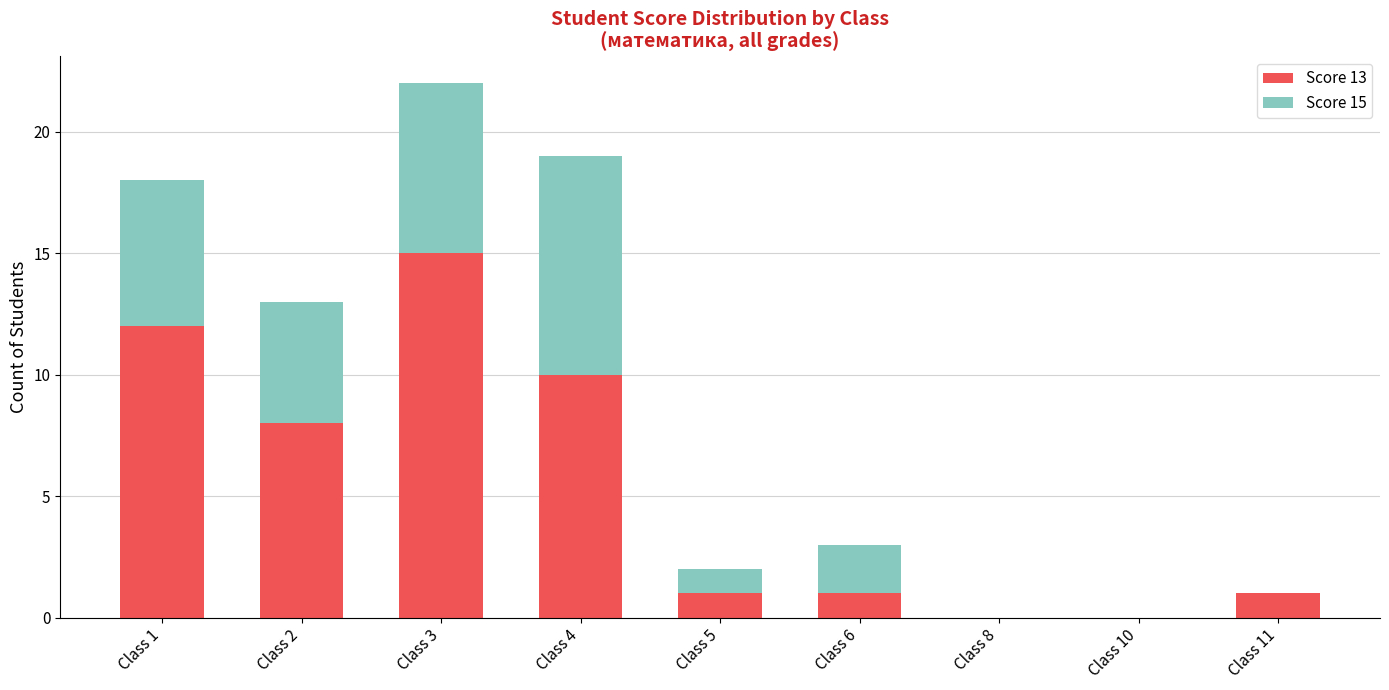

What is the sum of all Score 13 values?

48